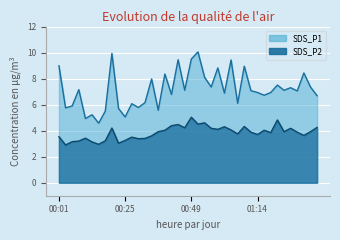

How many lines are shown in the chart?

2